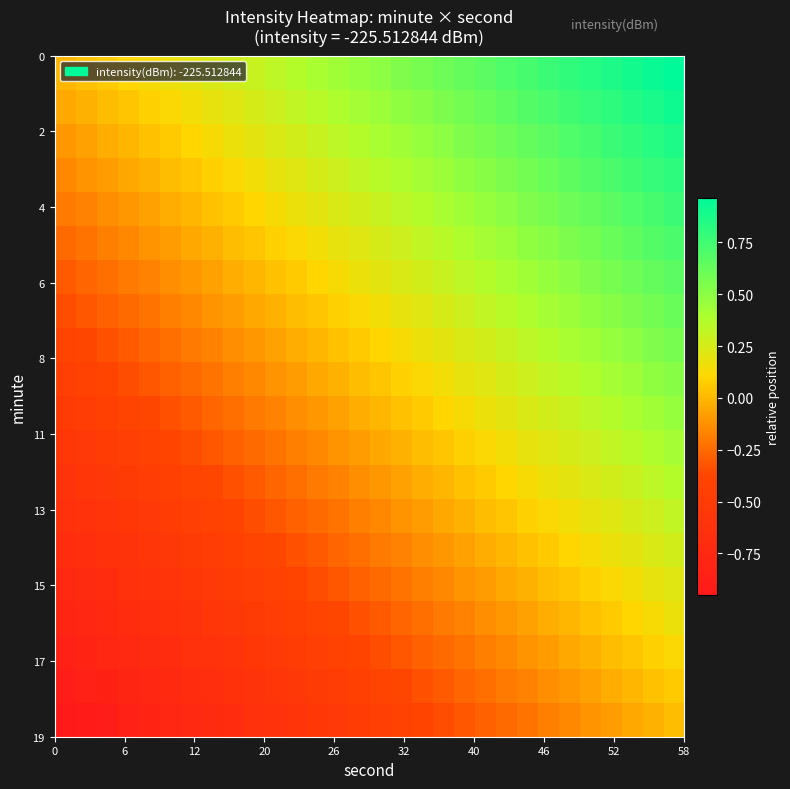

How many categories are shown in the chart?

30